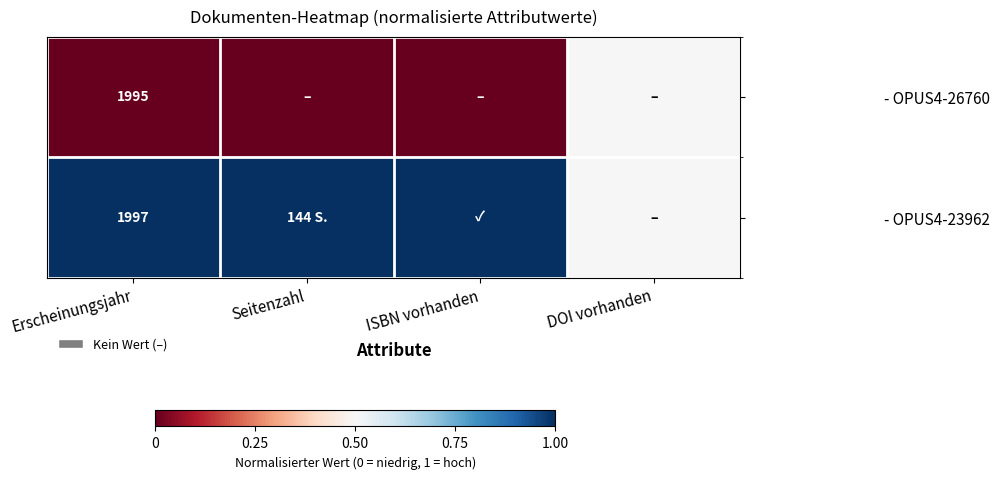

What is the total value across all series at Erscheinungsjahr?

3992.0